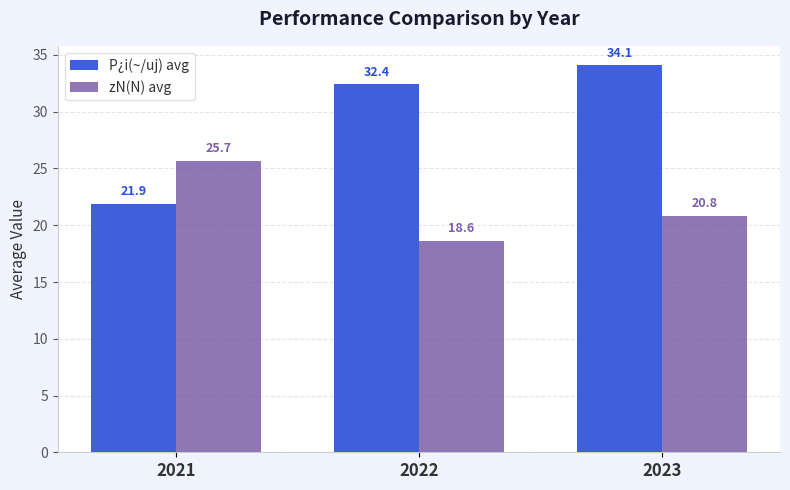

How many categories are shown in the chart?

3